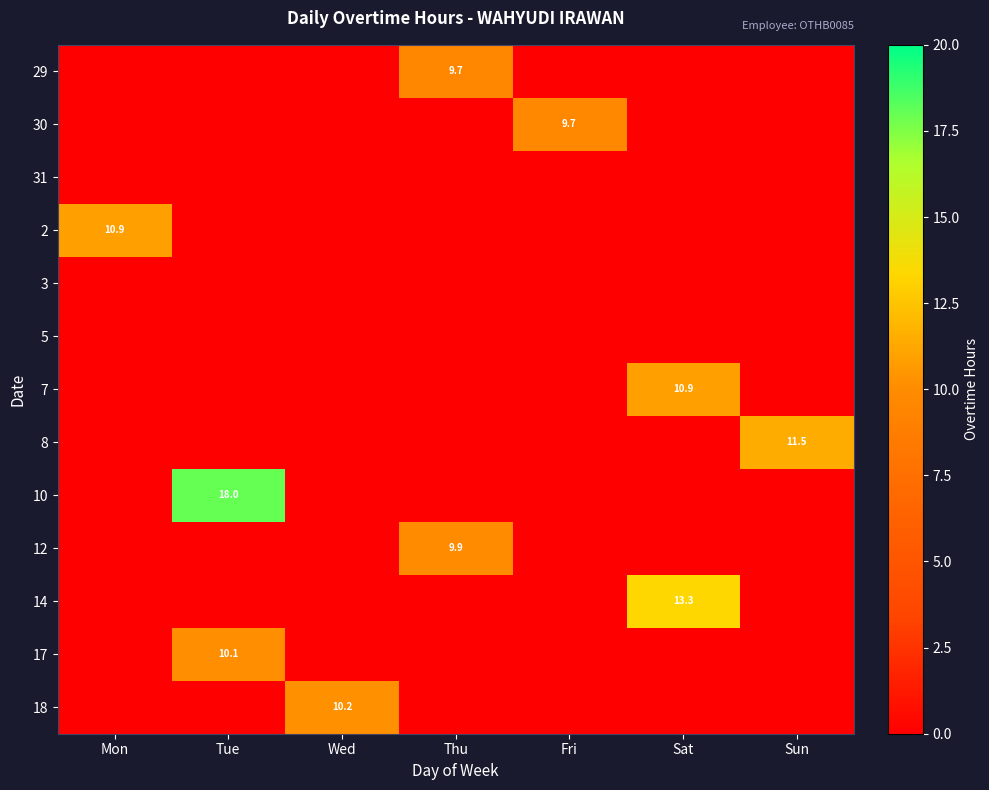

How many data points in 14 are above 0?

1